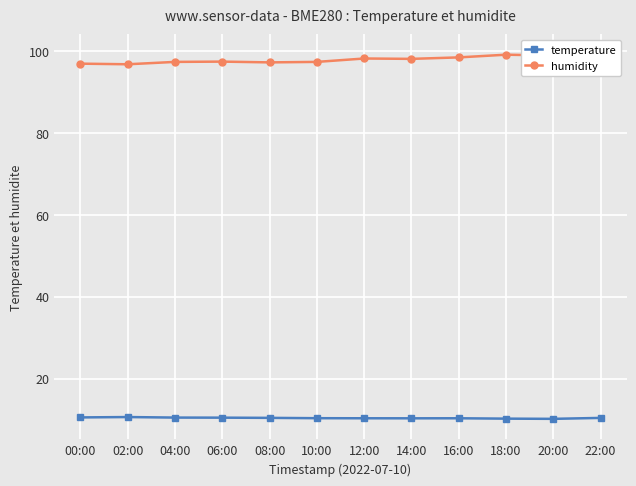

What value does the humidity series have at 20:00?

98.9